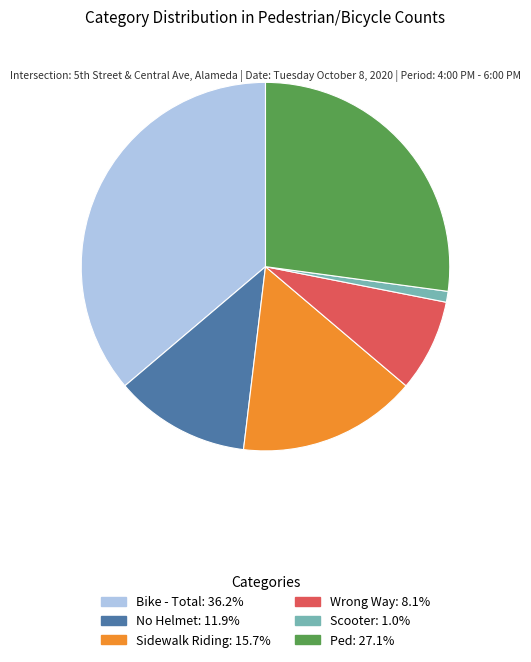

Approximately how many times larger is the value at Sidewalk Riding compared to Wrong Way?

1.9